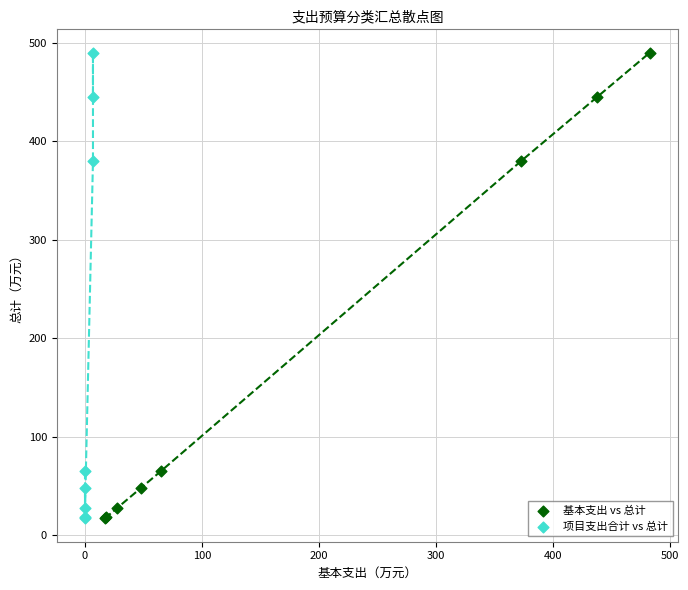

What are all the series names shown in the legend?

基本支出 vs 总计, 项目支出合计 vs 总计